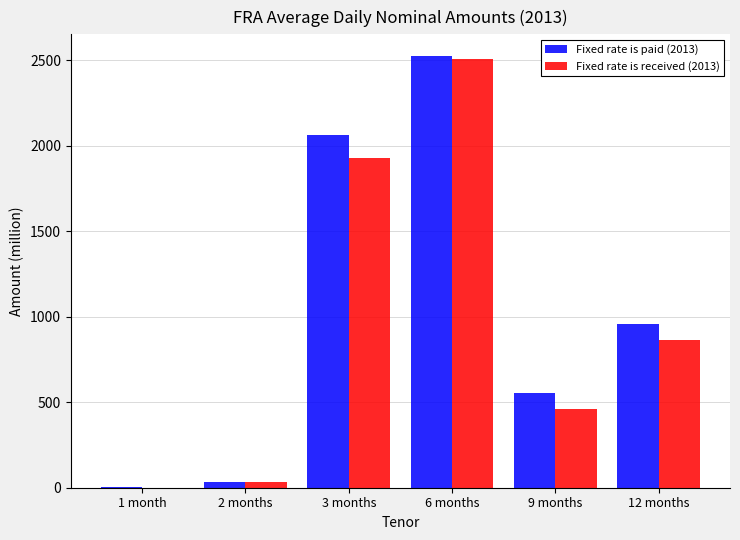

Reading right to left, transcribe all the data shown in this chart.

Fixed rate is paid (2013): 12 months=959.0	9 months=553.8	6 months=2525.5	3 months=2063.7	2 months=34.0	1 month=3.3
Fixed rate is received (2013): 12 months=865.0	9 months=459.5	6 months=2510.1	3 months=1926.7	2 months=32.5	1 month=0.0